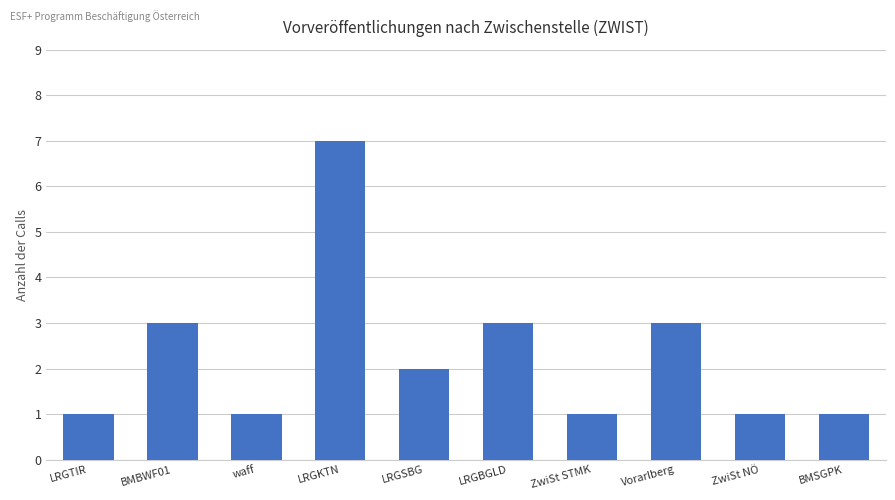

How many data points are less than 2?

5